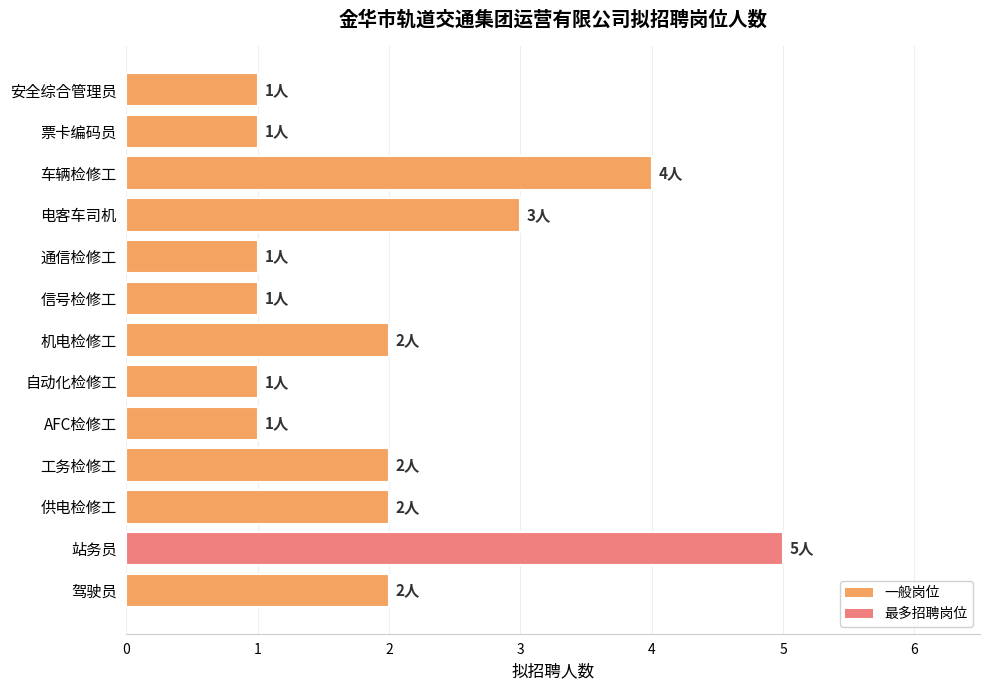

What is the average value?

2